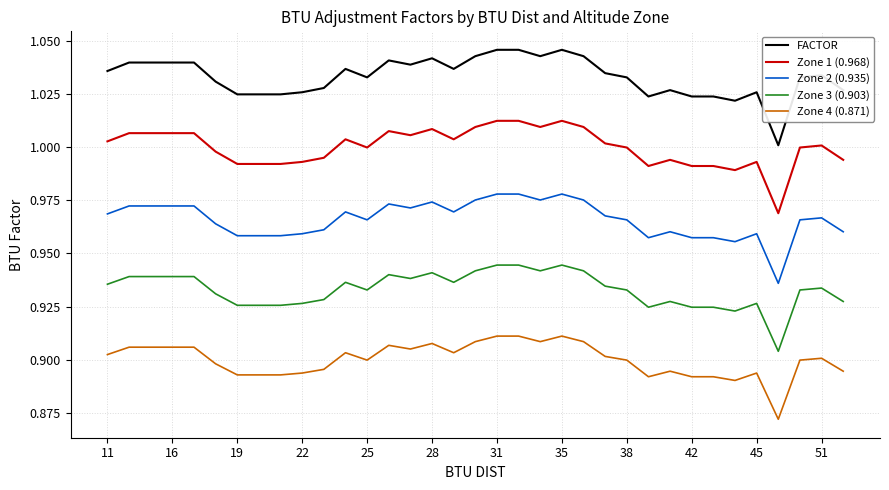

Which series has the largest total across all categories?

FACTOR